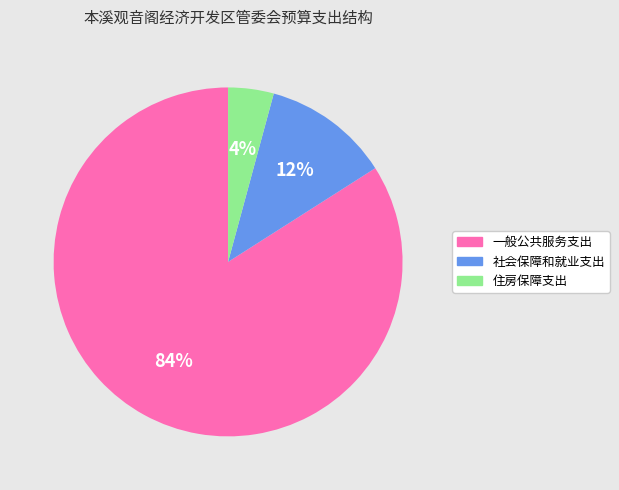

Is there a majority slice in this chart?

Yes